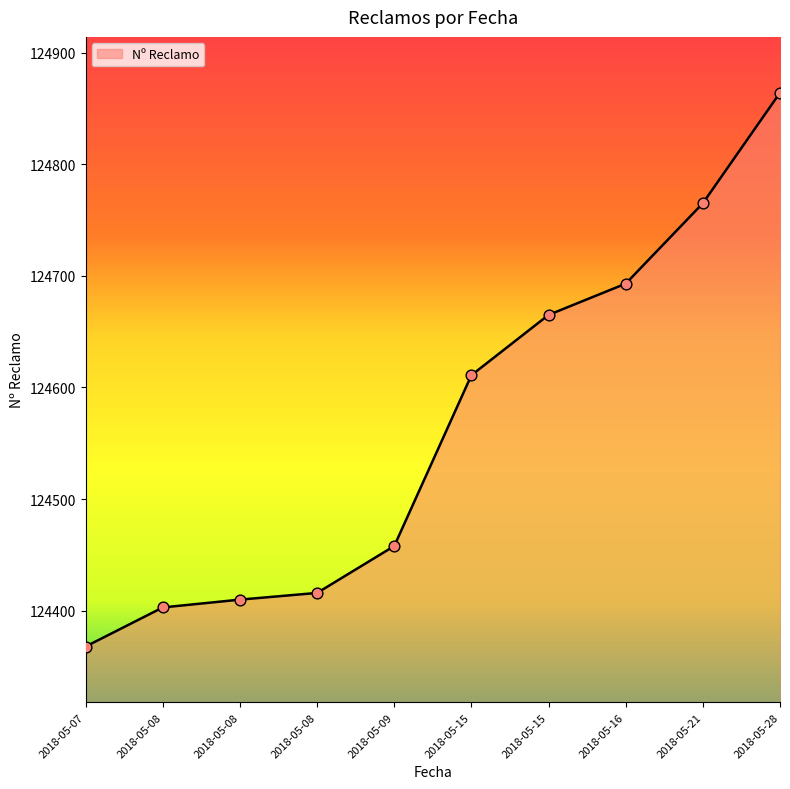

What is the change in value from 2018-05-09 to 2018-05-28?

+406